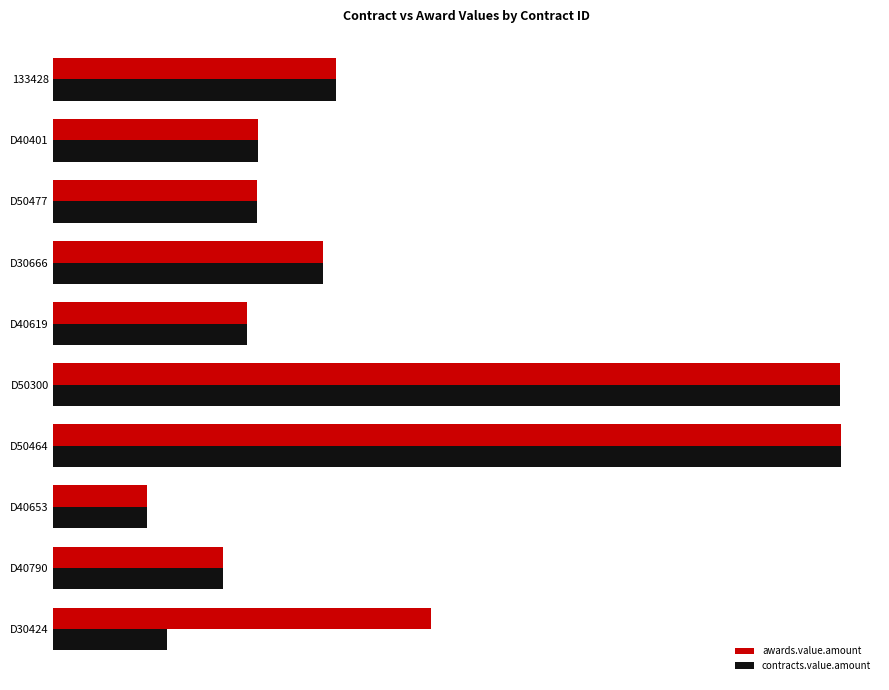

What are all the series names shown in the legend?

awards.value.amount, contracts.value.amount